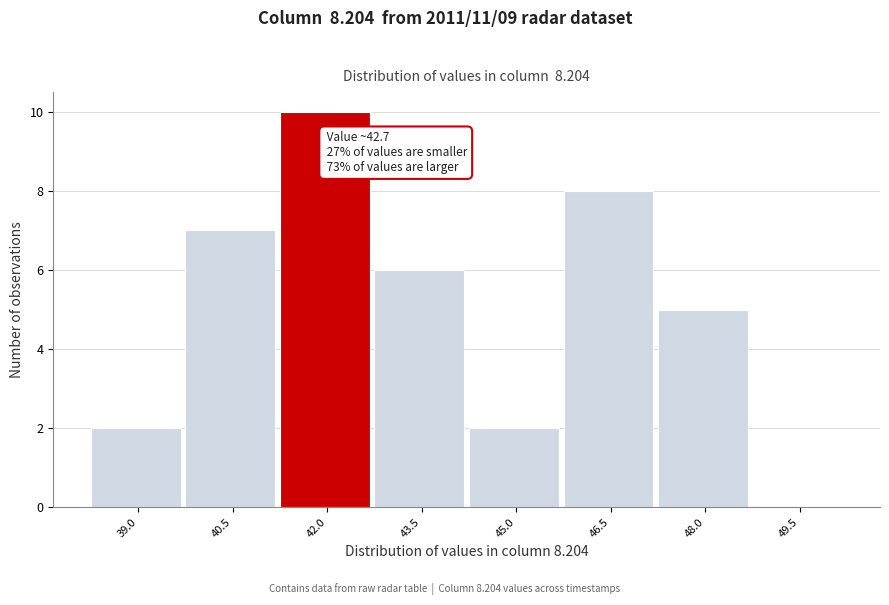

Reading left to right, transcribe all the data shown in this chart.

39.0=2	40.5=7	42.0=10	43.5=6	45.0=2	46.5=8	48.0=5	49.5=0